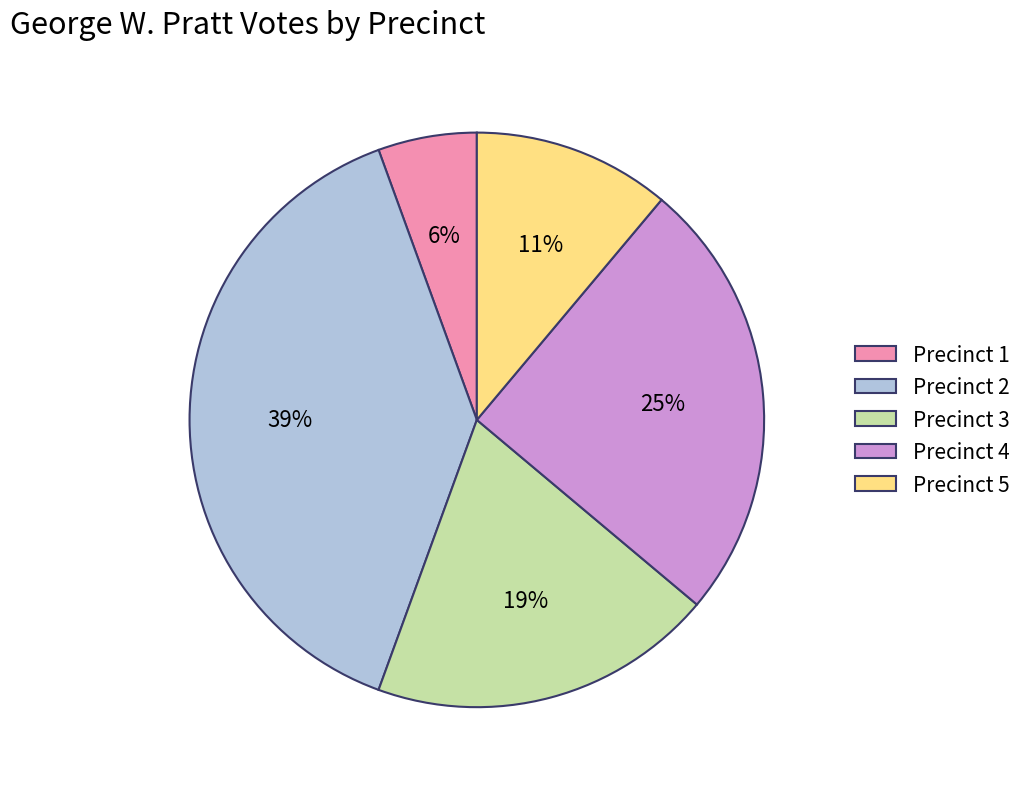

What percentage is the Precinct 3 slice, to the nearest percent?

19%